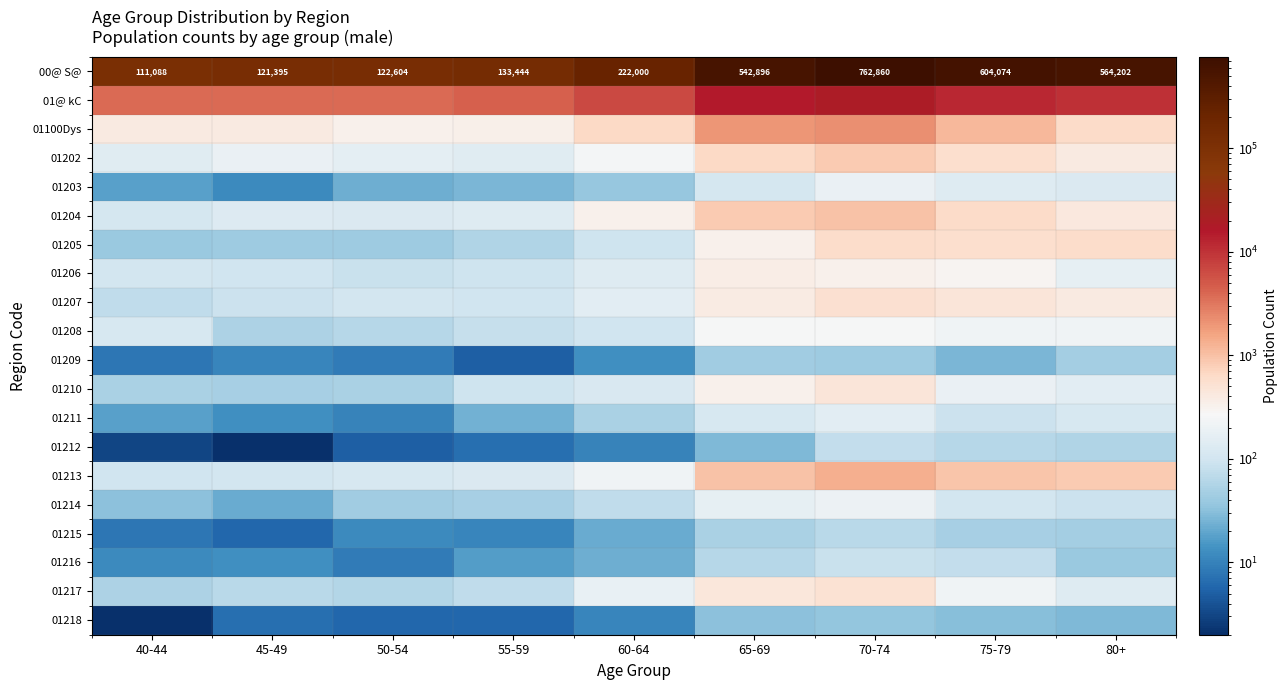

What is the minimum value shown in the chart?

2